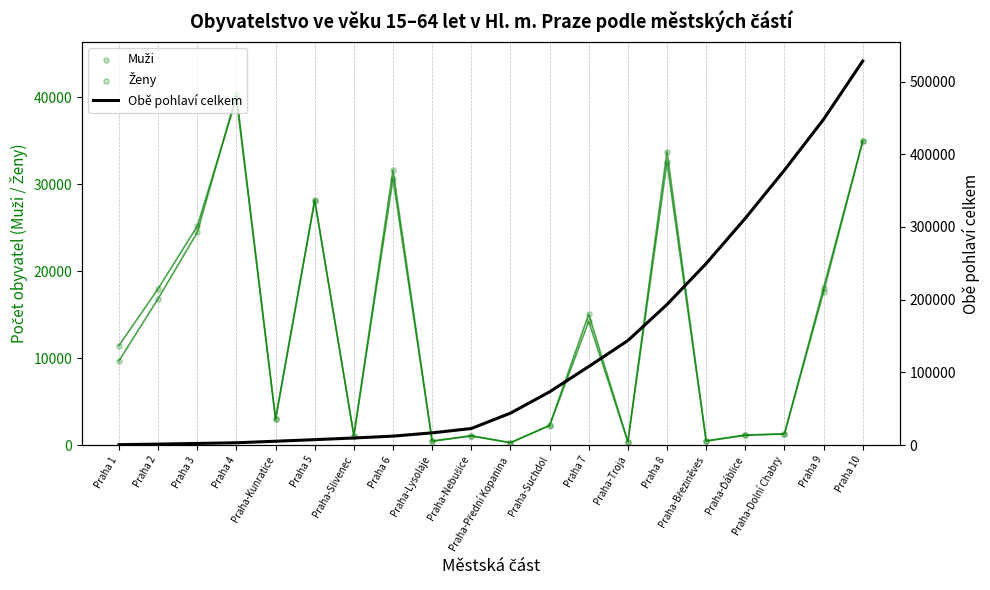

Which series has the largest total across all categories?

Obě pohlaví celkem